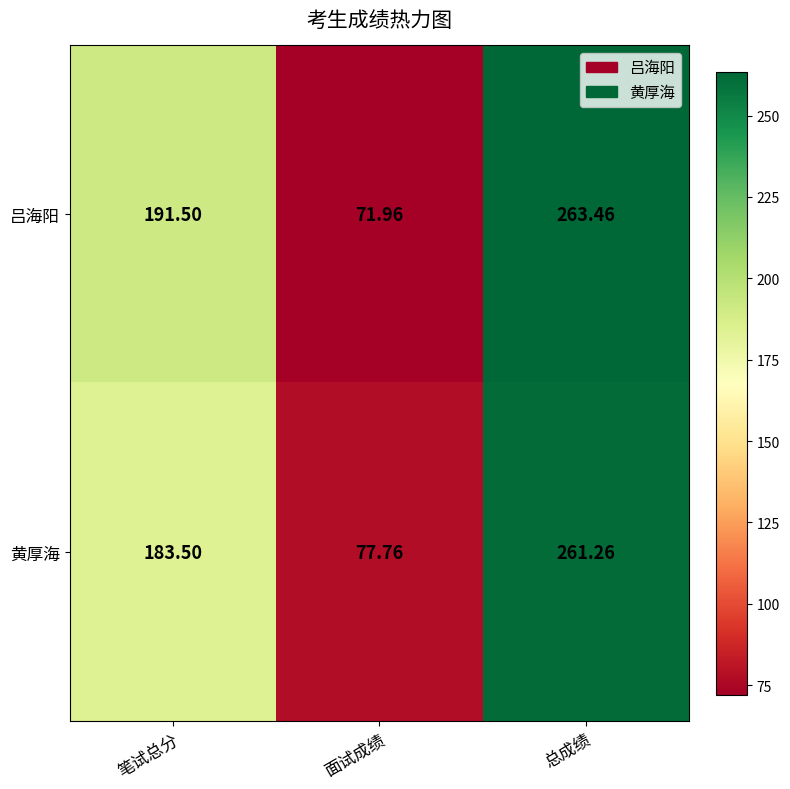

Which series has the largest total across all categories?

吕海阳